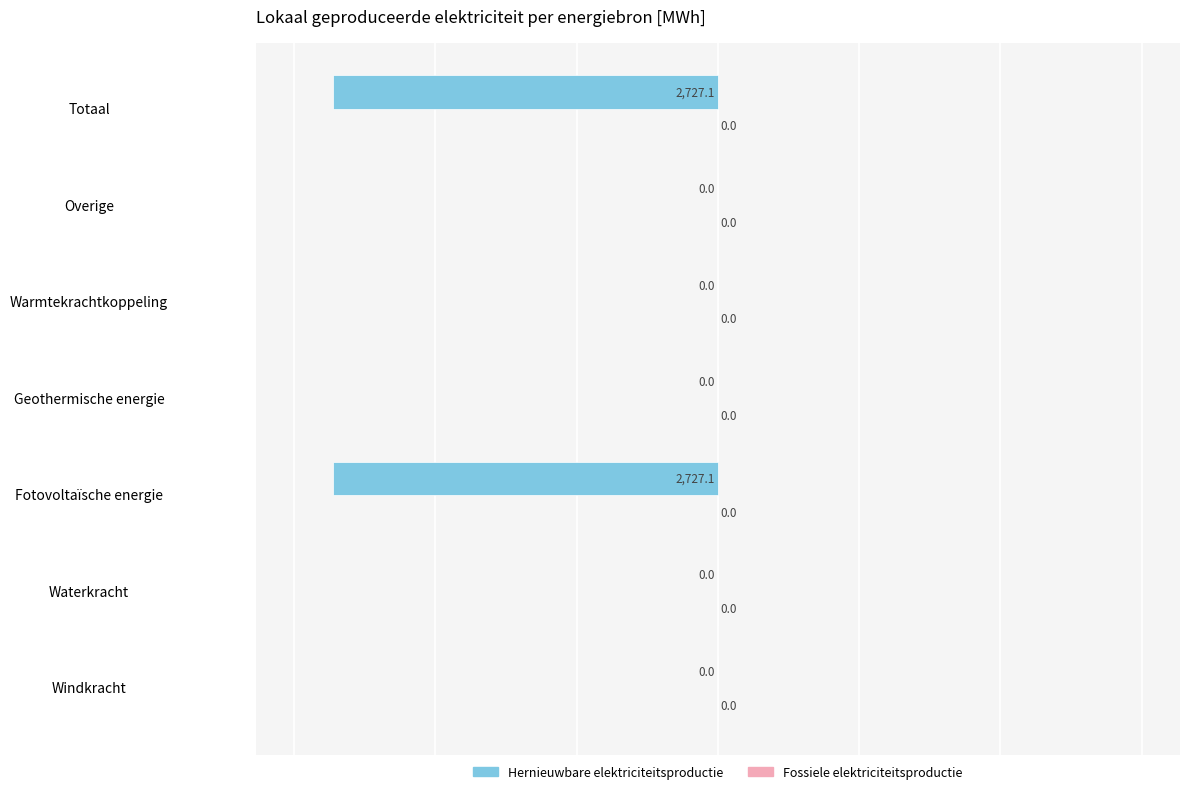

Reading bottom to top, what are all the values shown in this chart?

Windkracht=0.0	Waterkracht=0.0	Fotovoltaïsche energie=-2727.1	Geothermische energie=0.0	Warmtekrachtkoppeling=0.0	Overige=0.0	Totaal=-2727.1